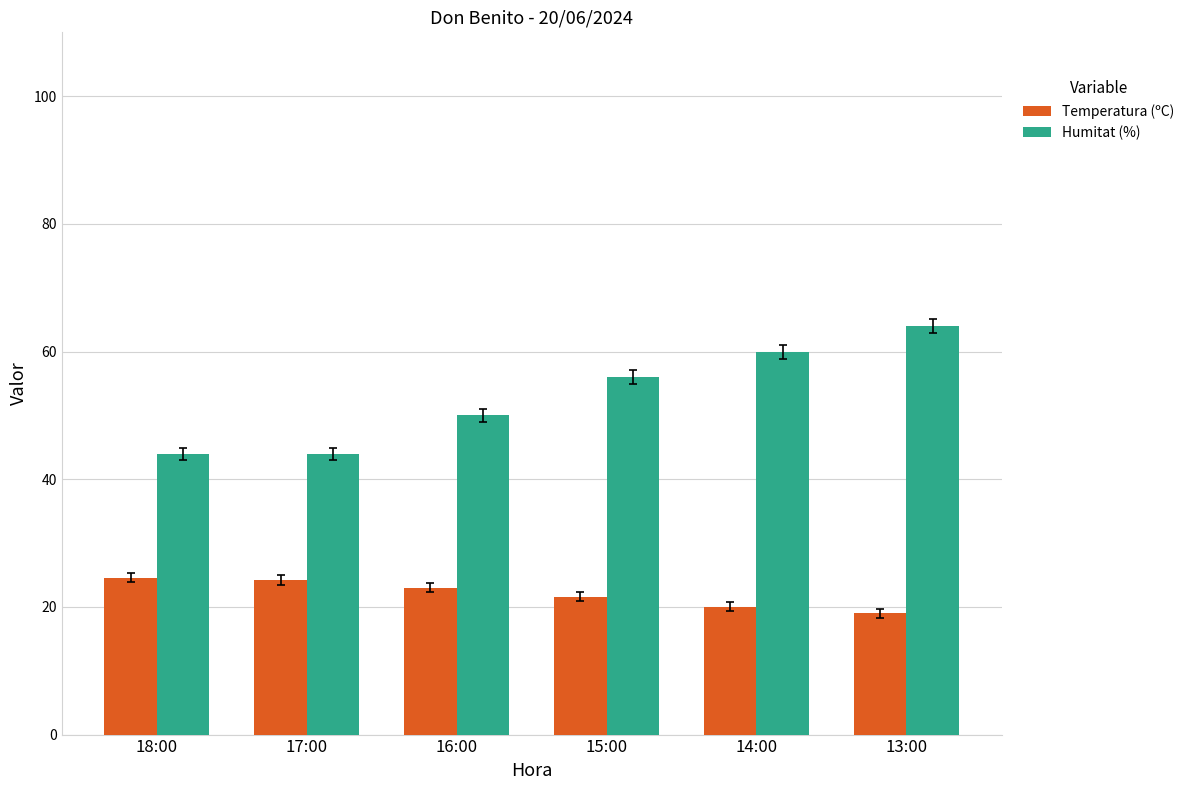

How many Humitat (%) values are between 44 and 60?

5